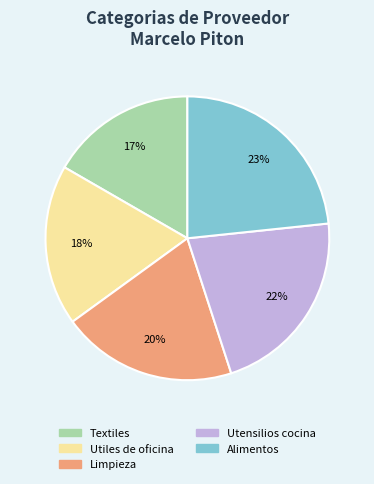

How many slices are in this pie chart?

5